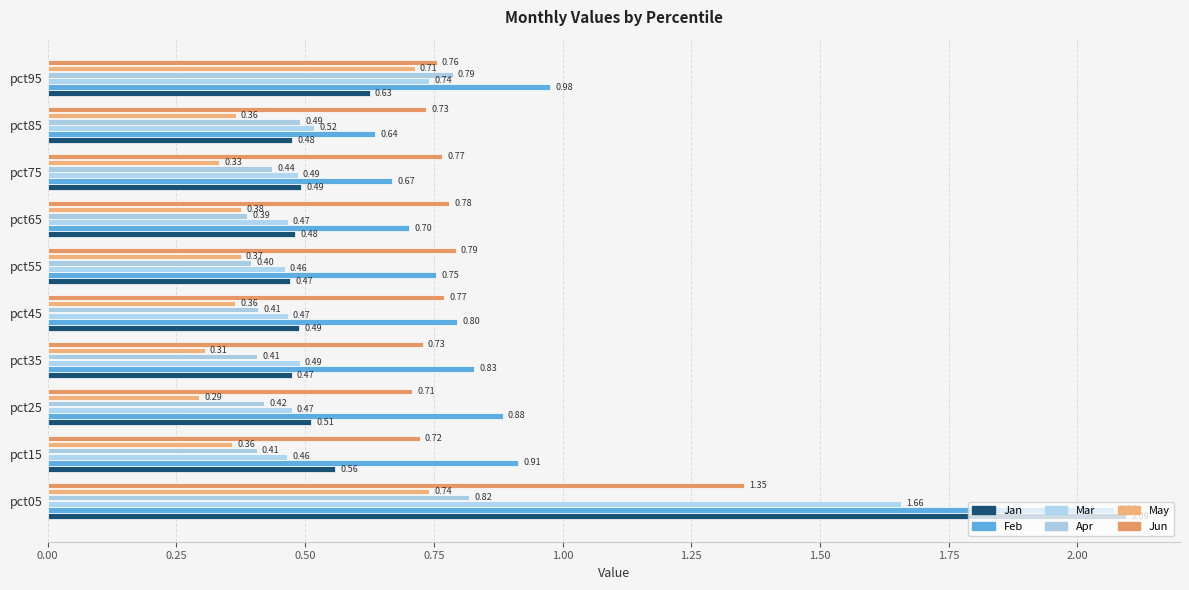

What is the average value of the Feb series?

0.9